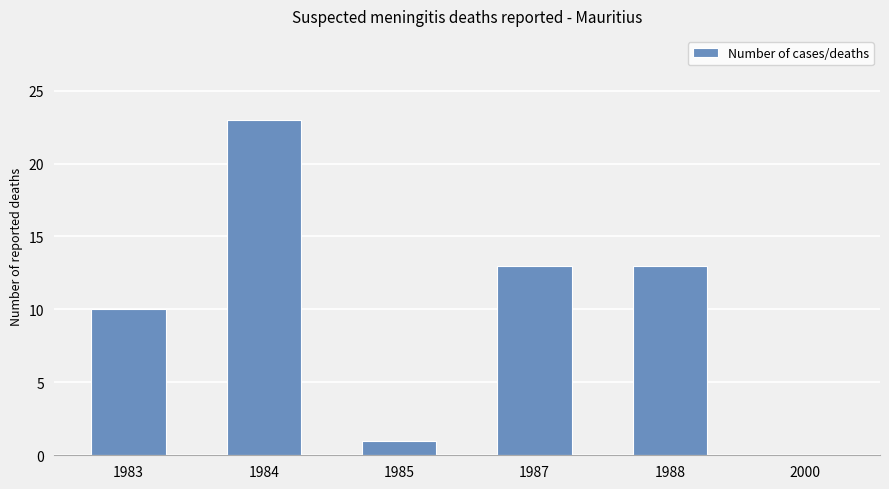

What is the approximate value at 1984?

23